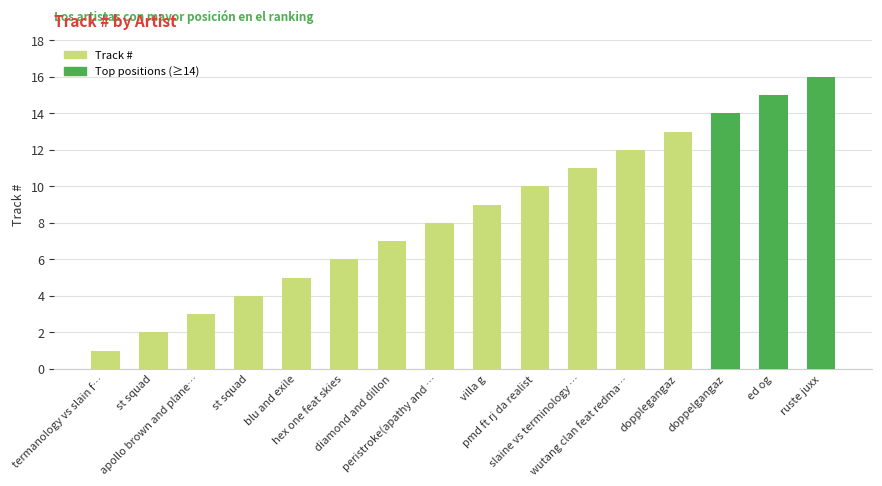

Between termanology vs slain f… and st squad, which is larger?

st squad